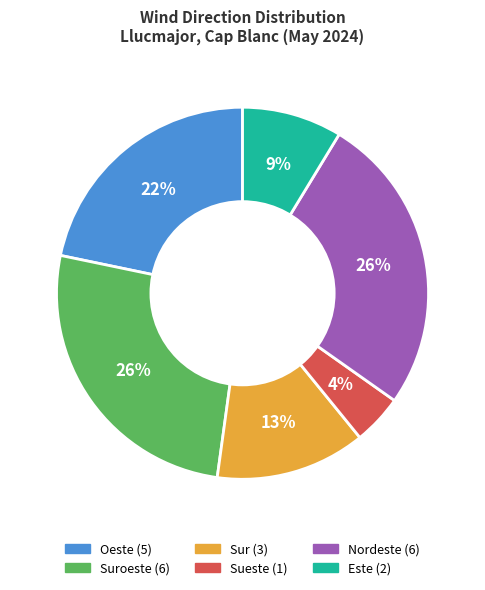

To the nearest percent, what is the difference between the largest and smallest slice percentages?

22%